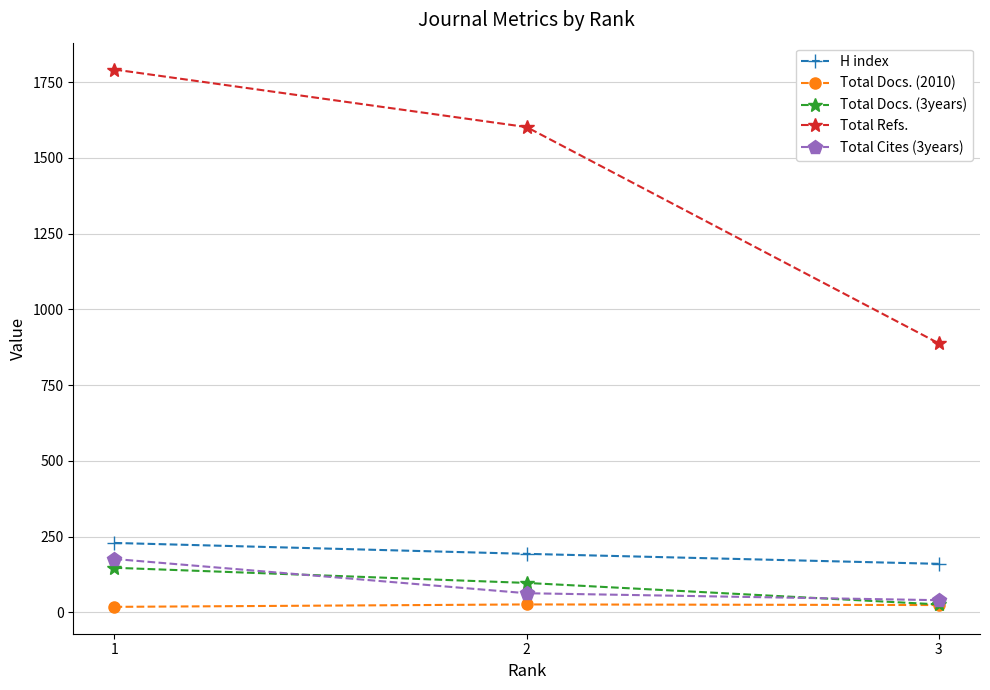

Is this an area chart (filled region under the line)?

No